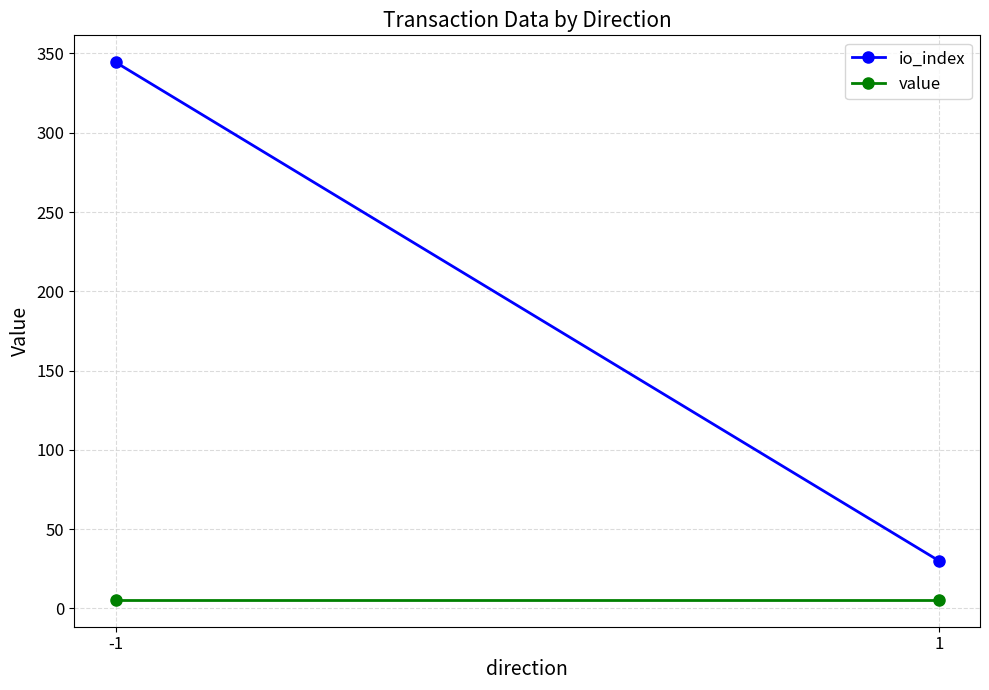

At which label is io_index closest to 187?

1